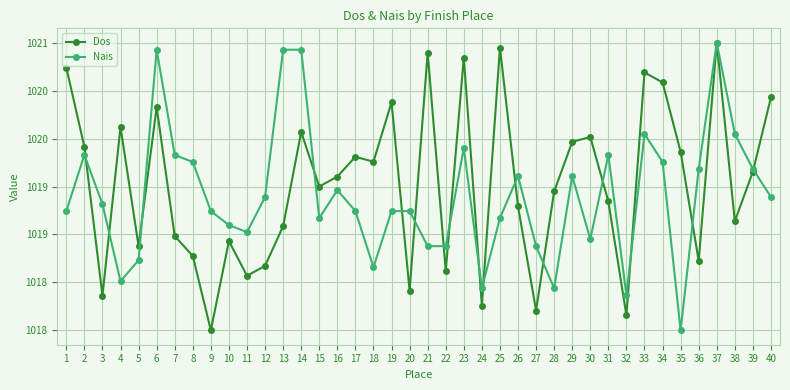

Which category has the lowest value in the Nais series?

35